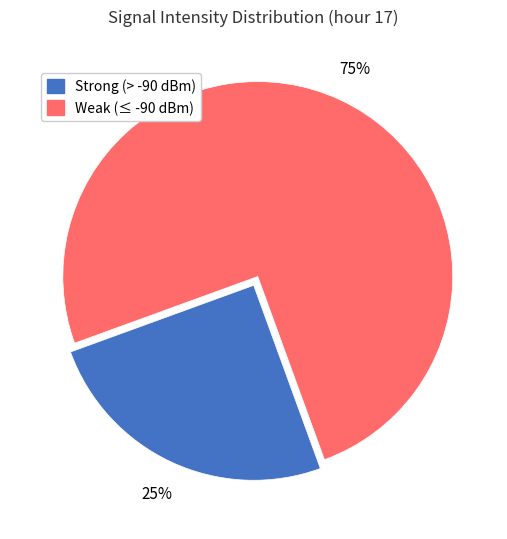

Does any single category account for the majority?

Yes